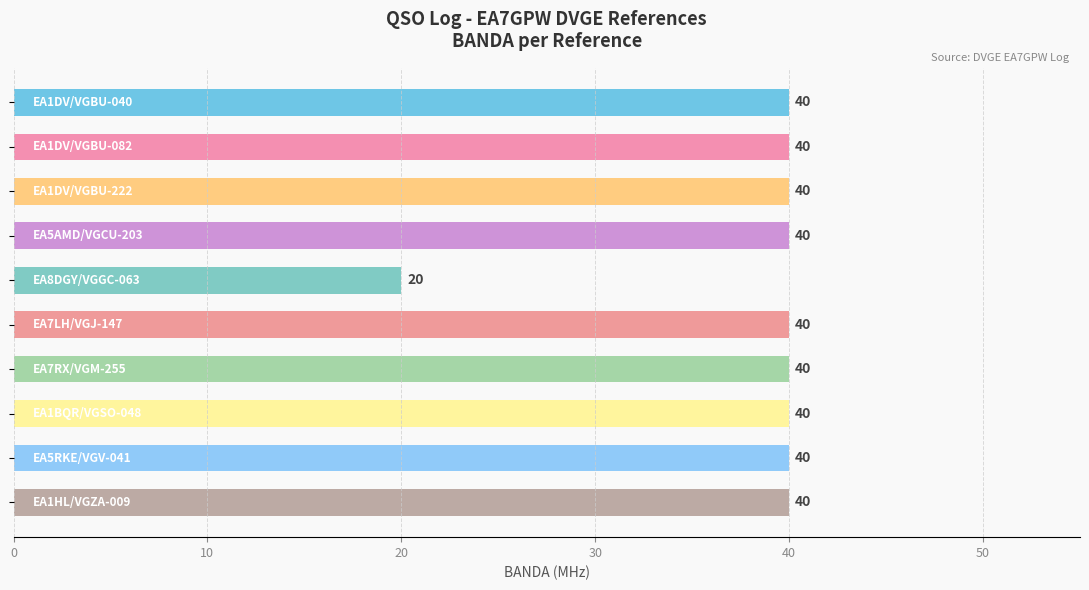

What is the difference between the maximum and minimum values?

20